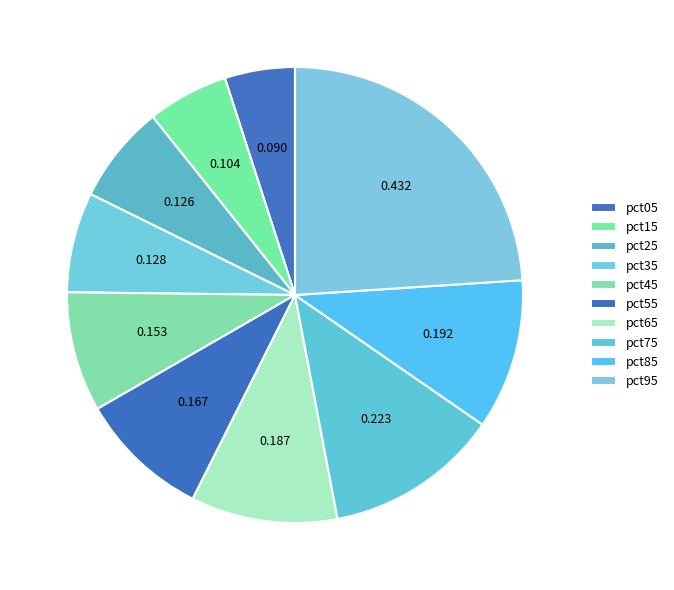

Is there a majority slice in this chart?

No